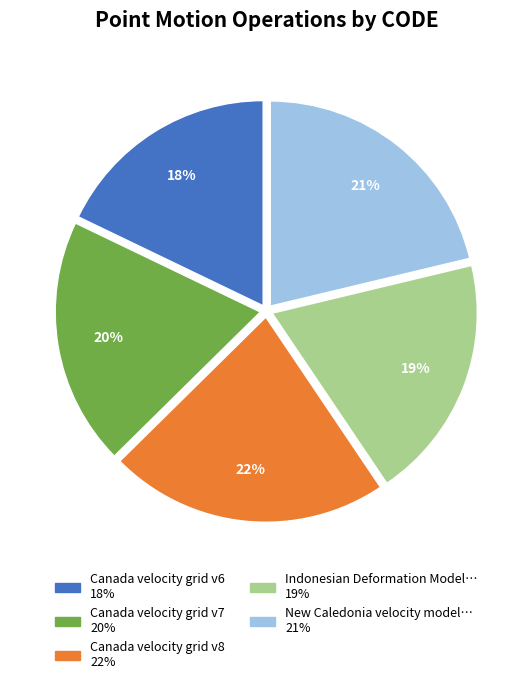

Does any single category account for the majority?

No